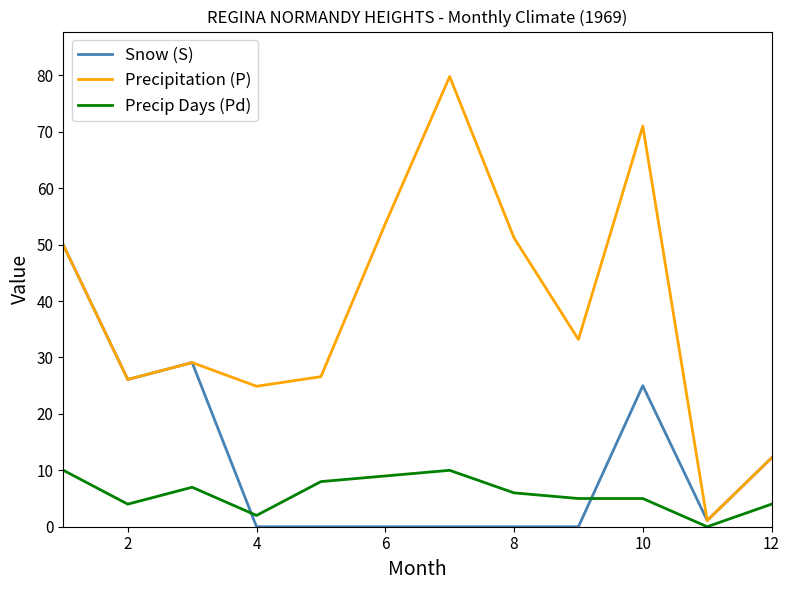

What is the sum of all Precip Days (Pd) values?

70.0